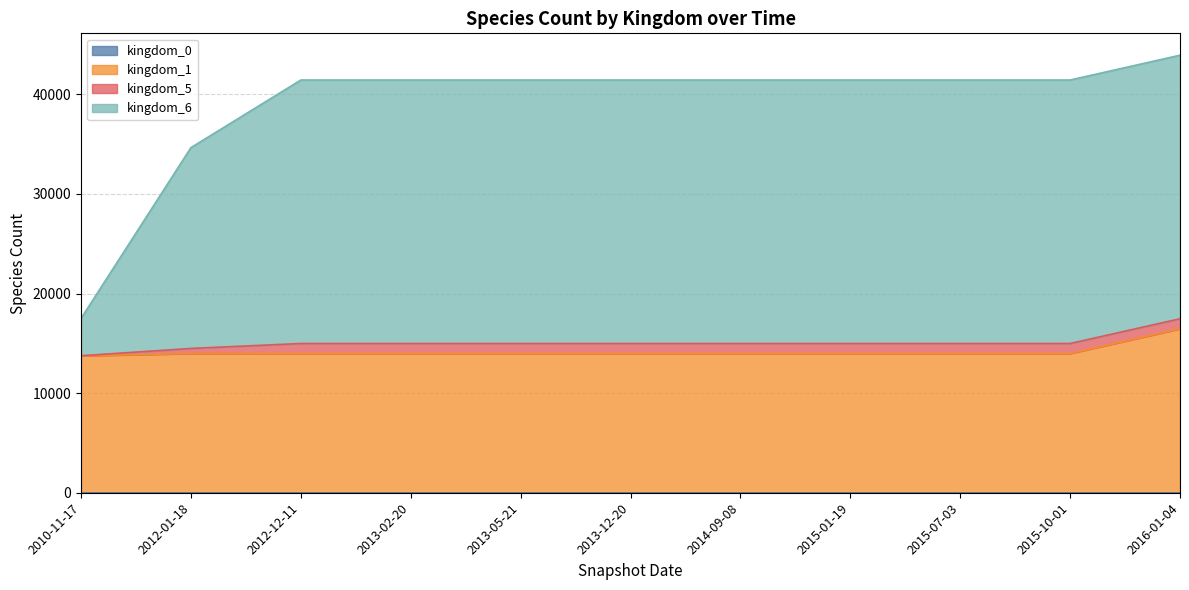

At which label does kingdom_0 reach its peak?

2010-11-17